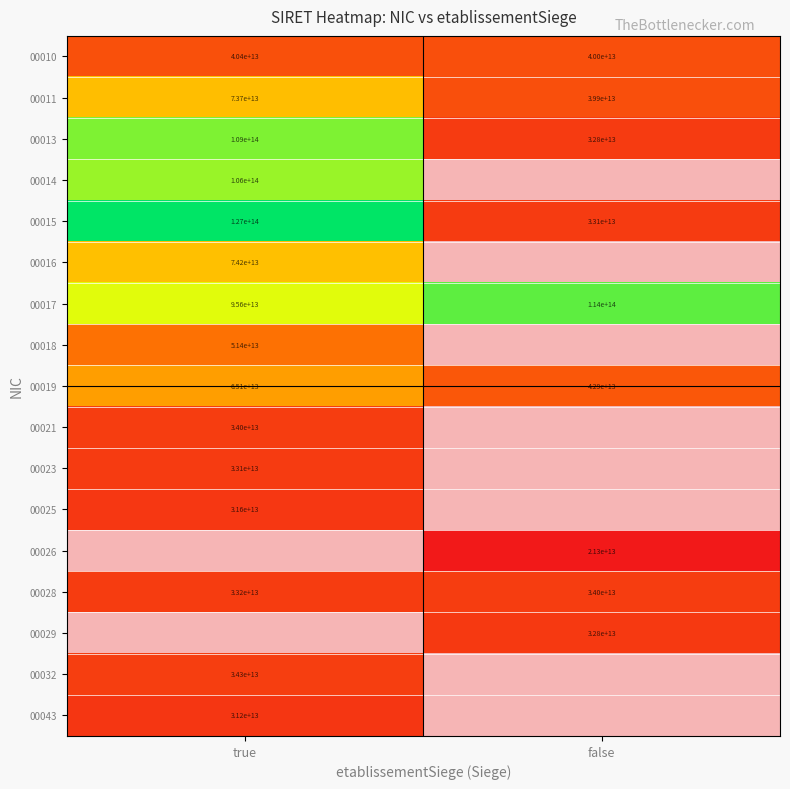

List the labels in order of 00015 value, smallest first.

false, true